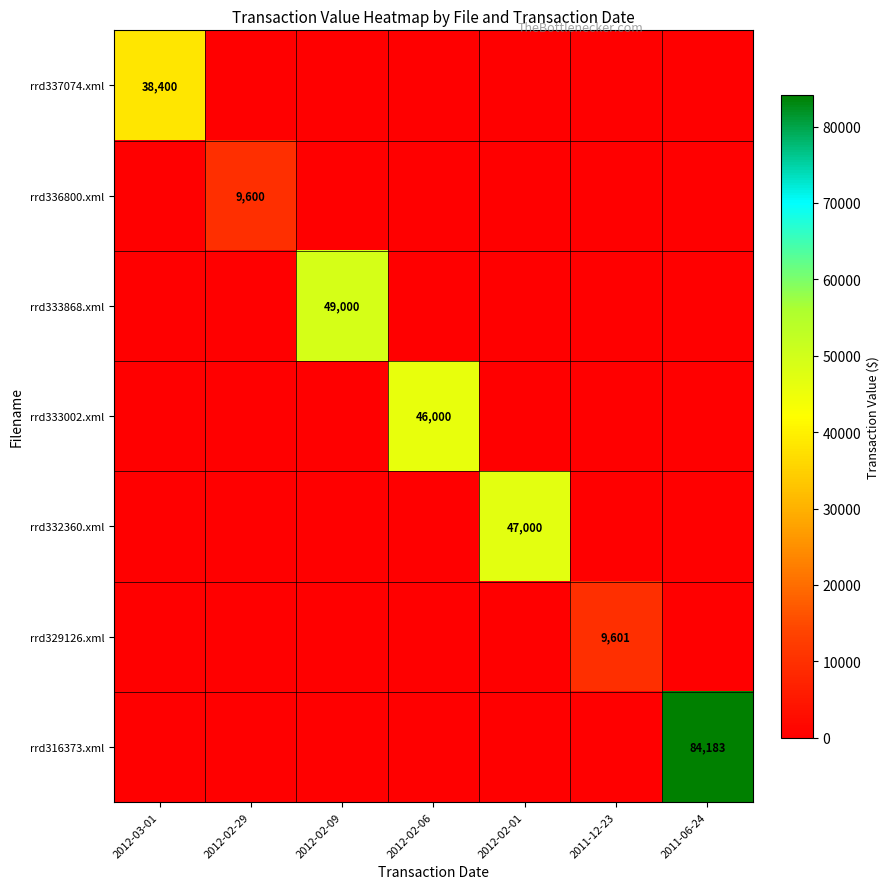

Rank the categories by rrd336800.xml value from lowest to highest.

2012-03-01, 2012-02-09, 2012-02-06, 2012-02-01, 2011-12-23, 2011-06-24, 2012-02-29